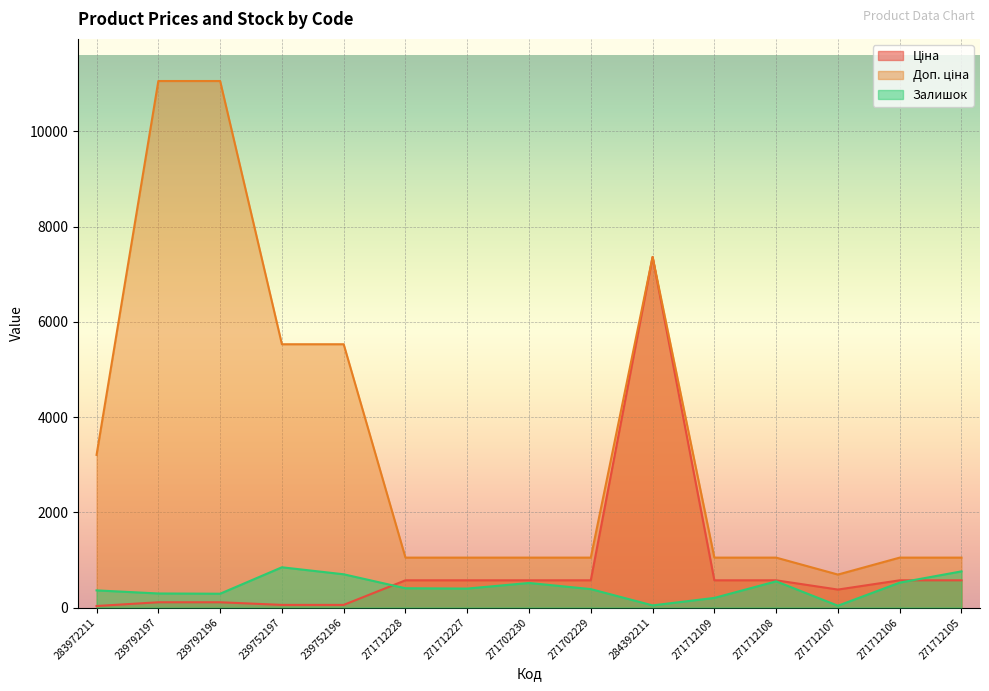

The value of Ціна at 283972211 is 32.0. True or false?

True